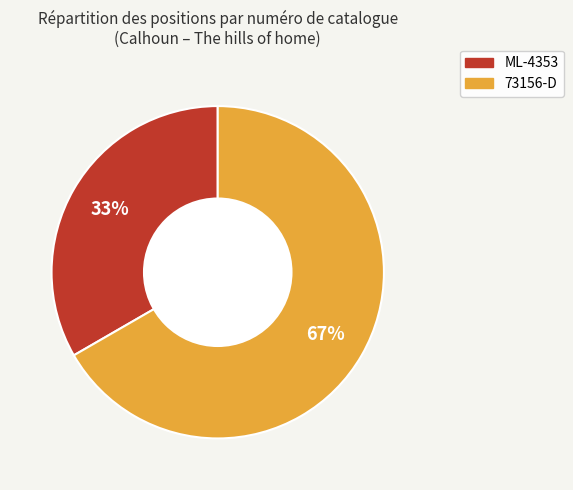

To the nearest percent, what is the average slice percentage?

50%